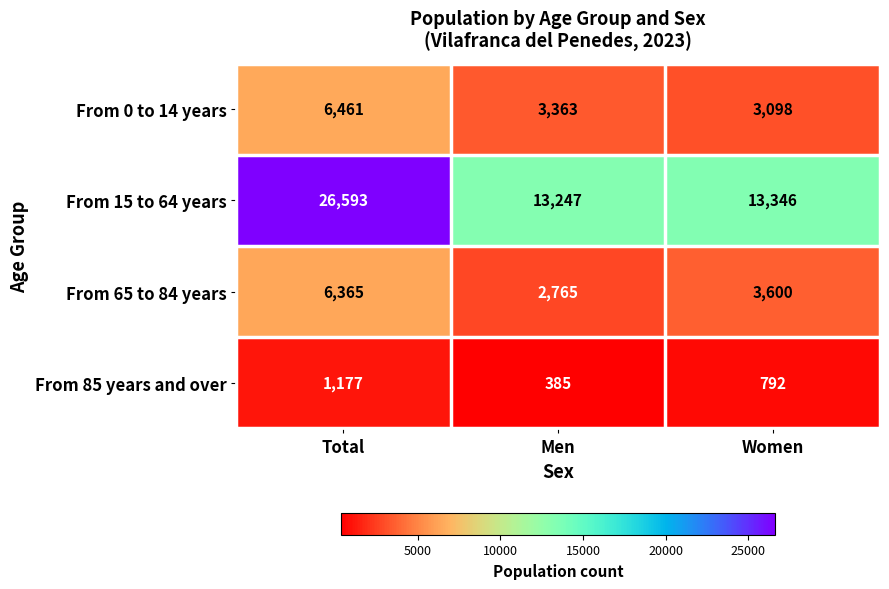

List the series in order of their peak value, lowest first.

From 85 years and over, From 65 to 84 years, From 0 to 14 years, From 15 to 64 years